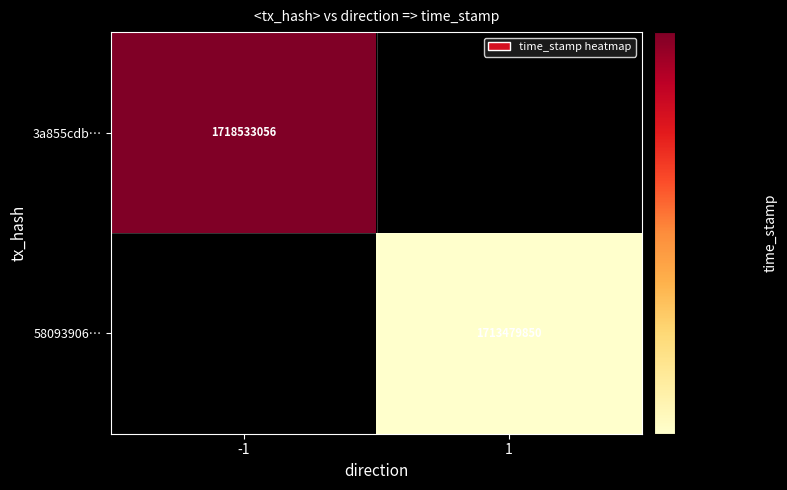

Is it true that 58093906… equals 2875899587 at 1?

False